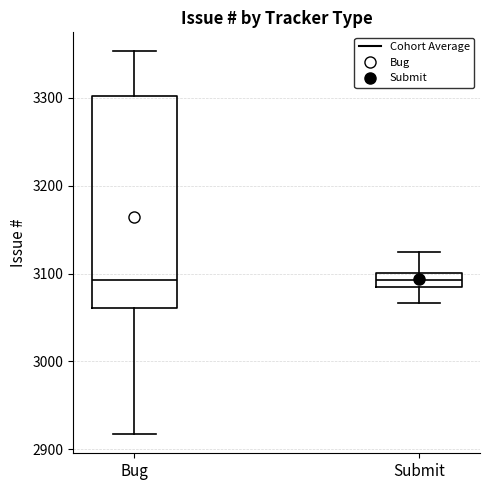

Where does the lower whisker of the box for Submit end on the y-axis? The values are not printed on the chart, so give them approximately, as read against the axis.

3070